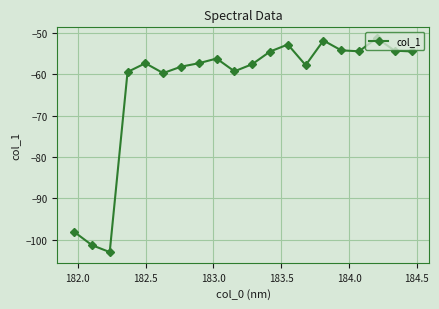

True or false: there are more than 0 points higher than both neighbors.

True